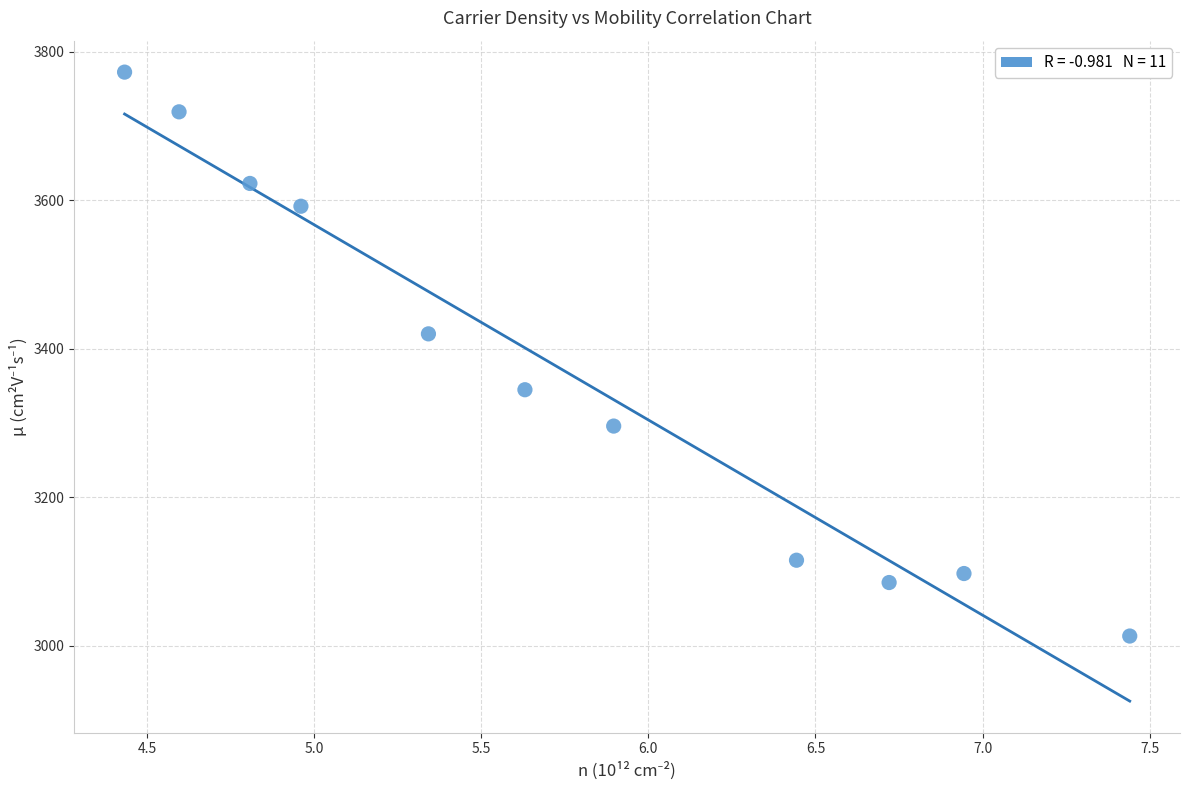

What is the average Y value?

3370.8